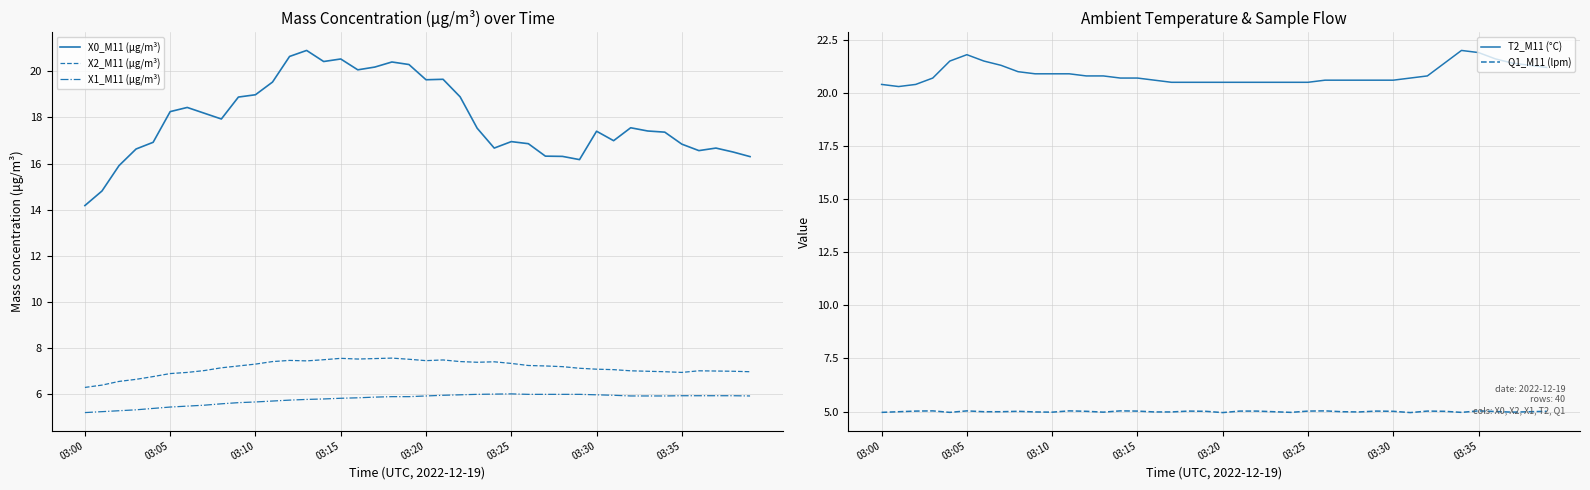

What is the average value of the X0_M11 (μg/m³) series?

17.9